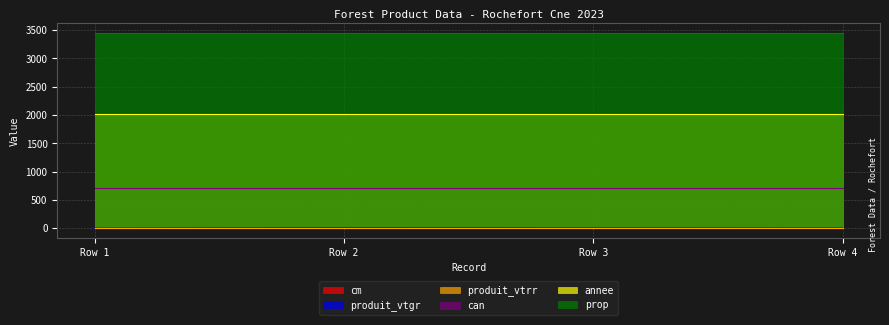

The value of annee at Row 3 is 1105.3. True or false?

False